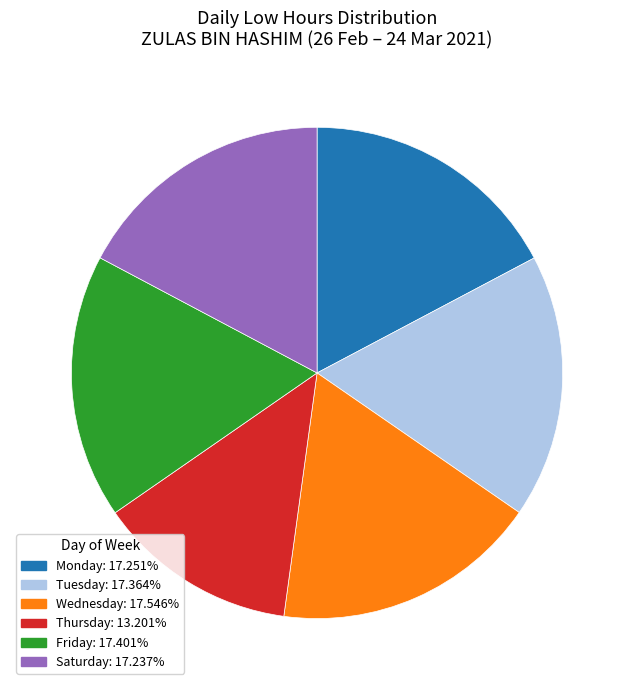

Is there a majority slice in this chart?

No